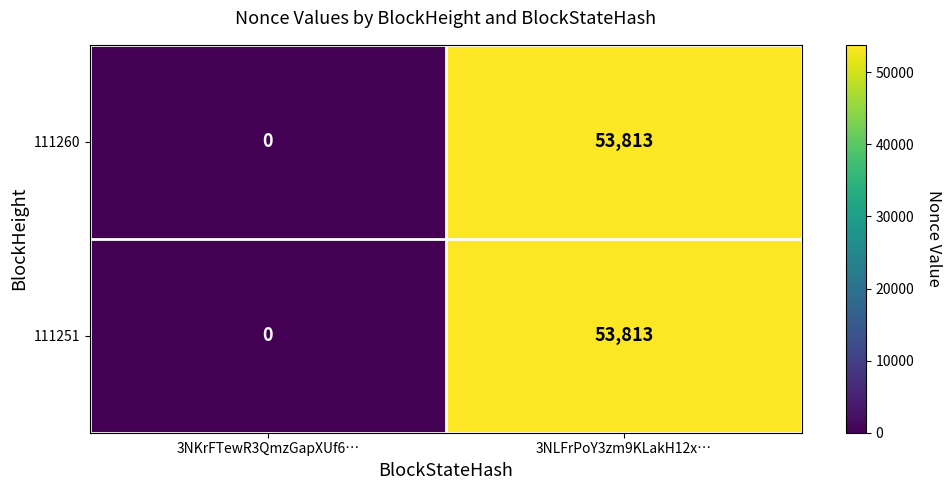

Rank the categories by 111251 value from lowest to highest.

3NKrFTewR3QmzGapXUf6…, 3NLFrPoY3zm9KLakH12x…